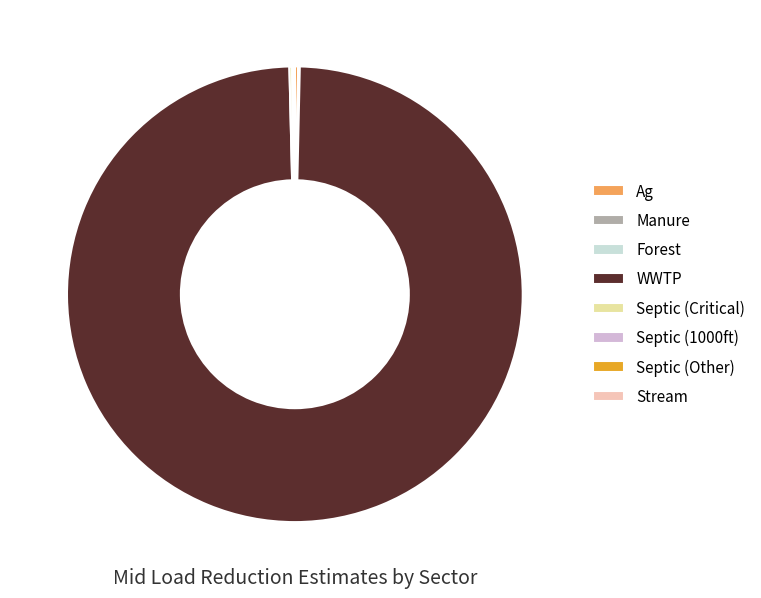

What is the largest slice in the pie chart?

WWTP